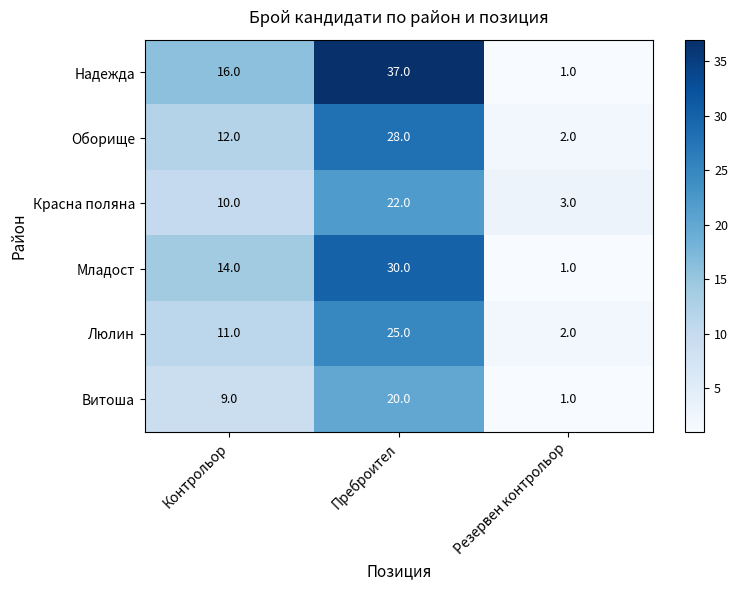

At which category is the sum across all series the highest?

Преброител